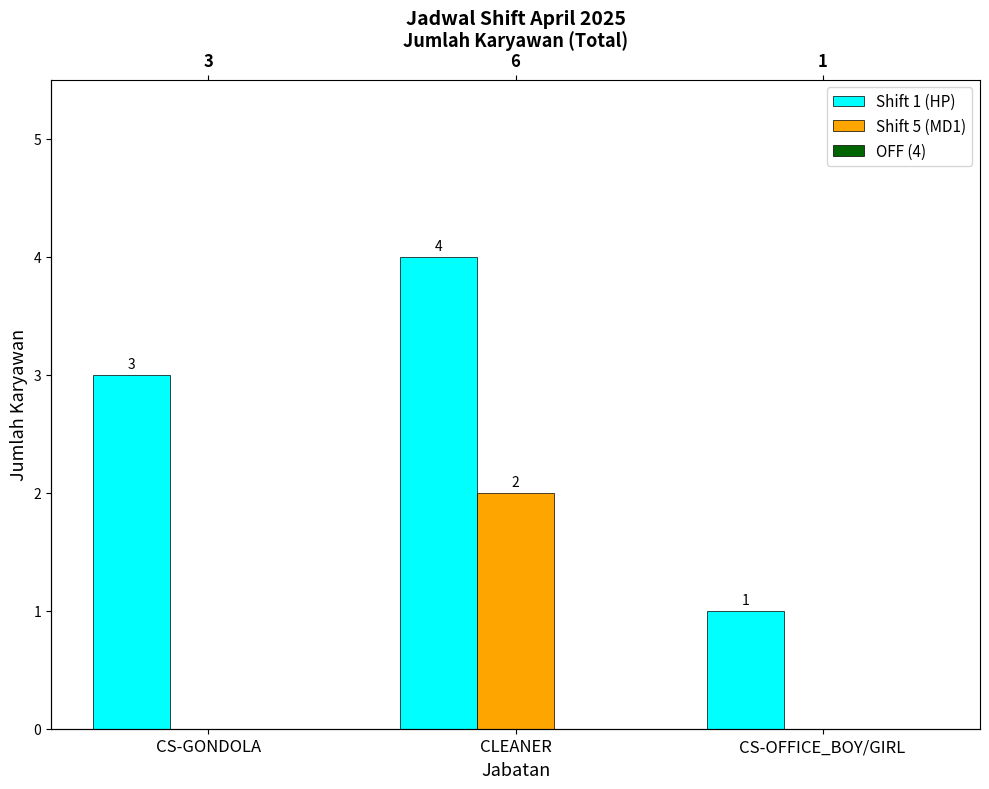

How many groups of bars are there?

3